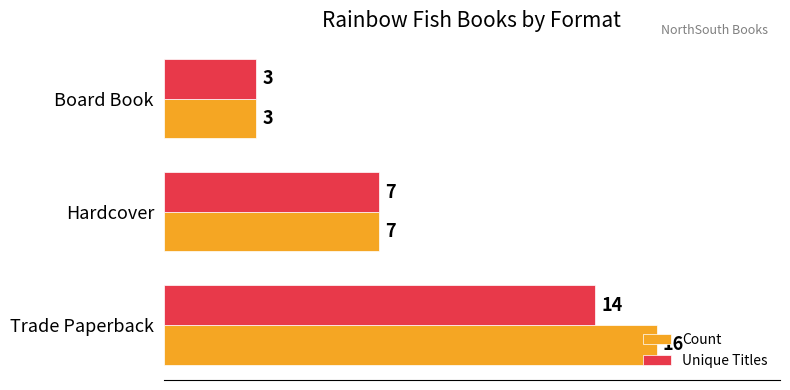

At how many categories does at least one series exceed 11?

1